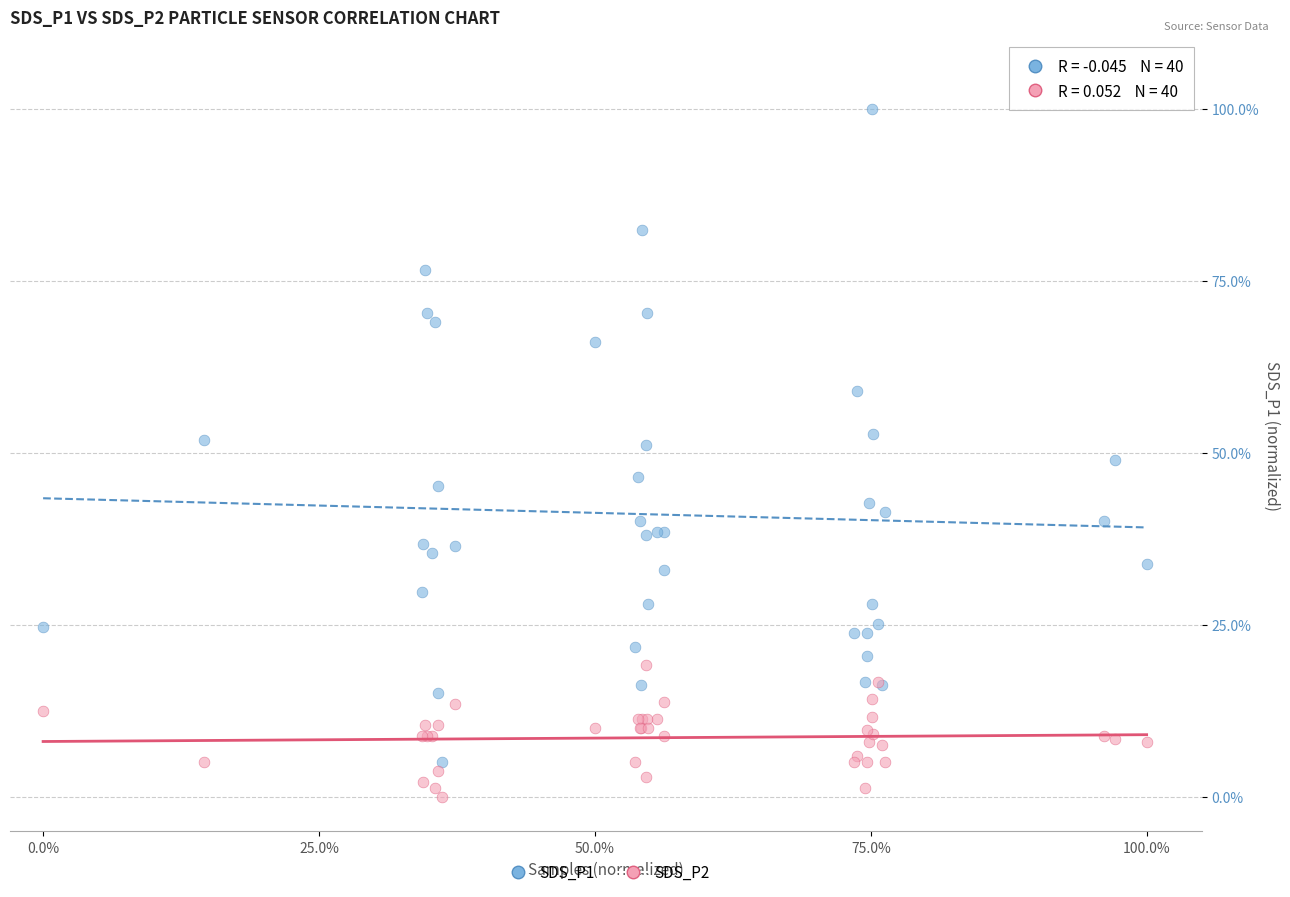

What are all the series names shown in the legend?

SDS_P1, SDS_P2